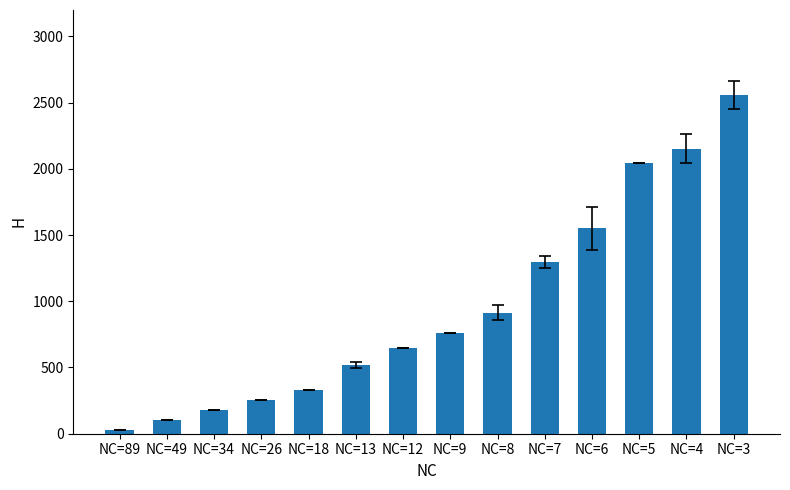

What is the average value?

953.1